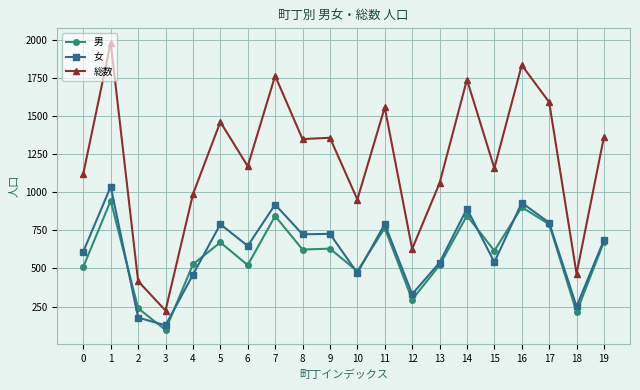

How many lines are shown in the chart?

3